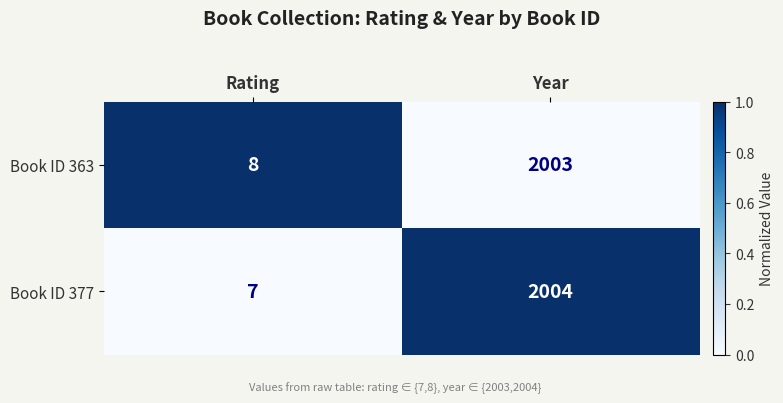

Reading left to right, list all the values displayed in this chart.

Book ID 363: Rating=8	Year=2003
Book ID 377: Rating=7	Year=2004